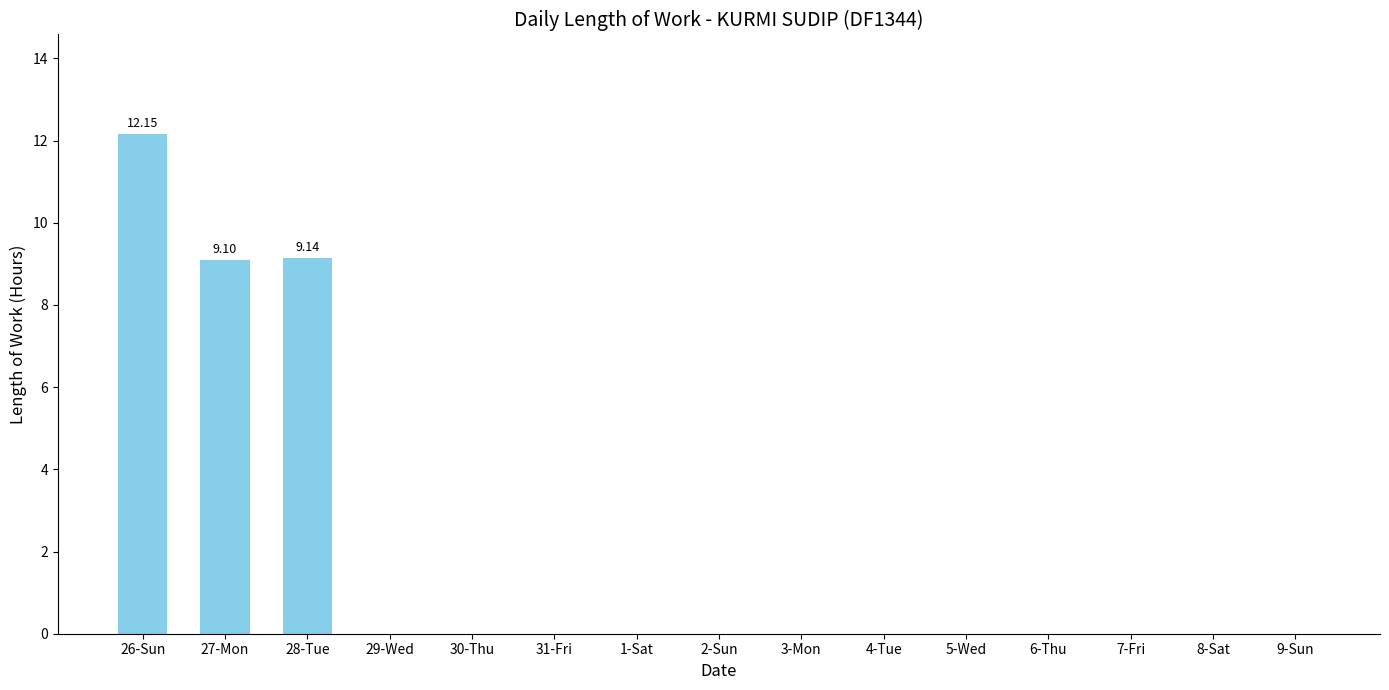

What is the difference between the values at 2-Sun and 27-Mon?

9.1